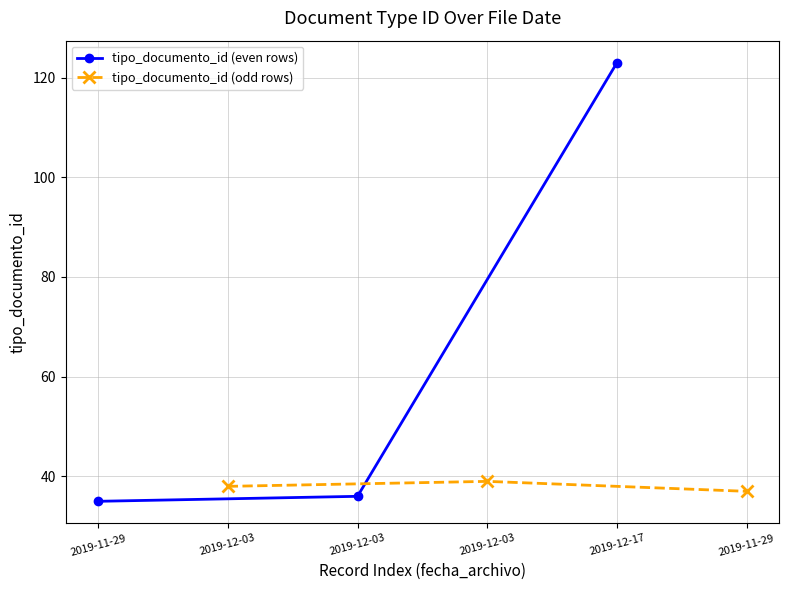

How many data points in tipo_documento_id (even rows) are less than 36?

1